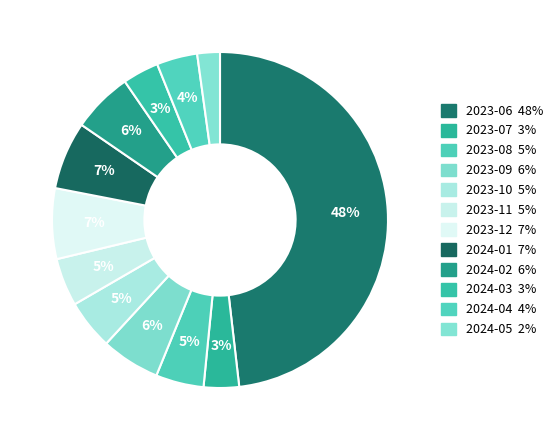

Approximately how many times larger is the value at 2024-02 compared to 2024-04?

1.5